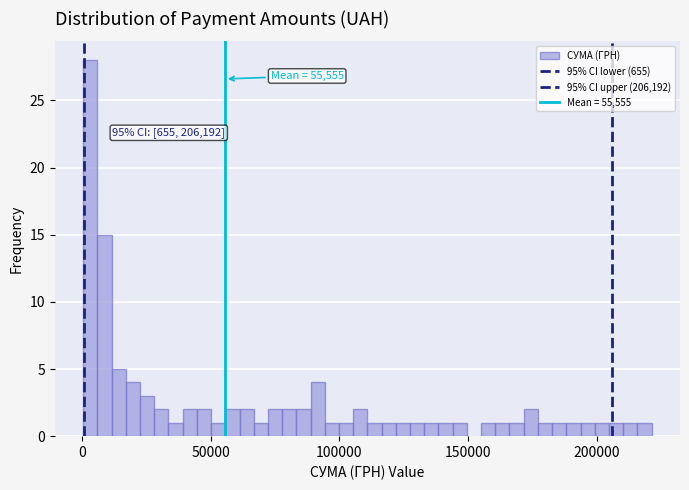

Read against the x-axis, roughly where is the centre of the tallest bar?

5000